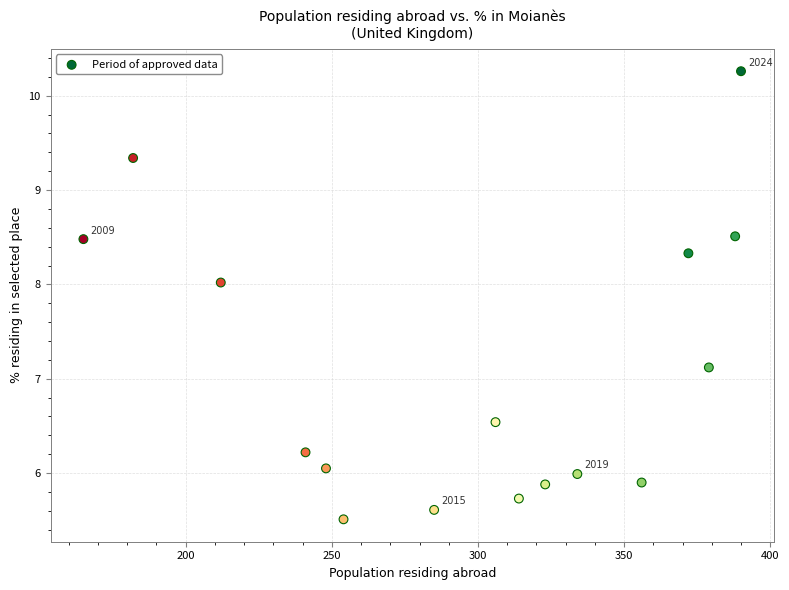

What Y value in the scatter plot is closest to 7?

7.1